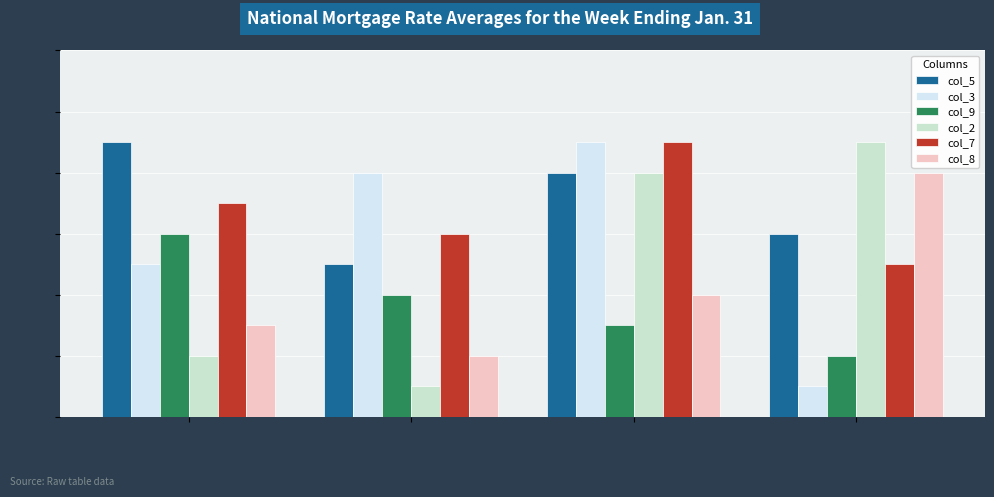

Rank the series at 9 from lowest to highest value.

col_2, col_8, col_9, col_5, col_7, col_3